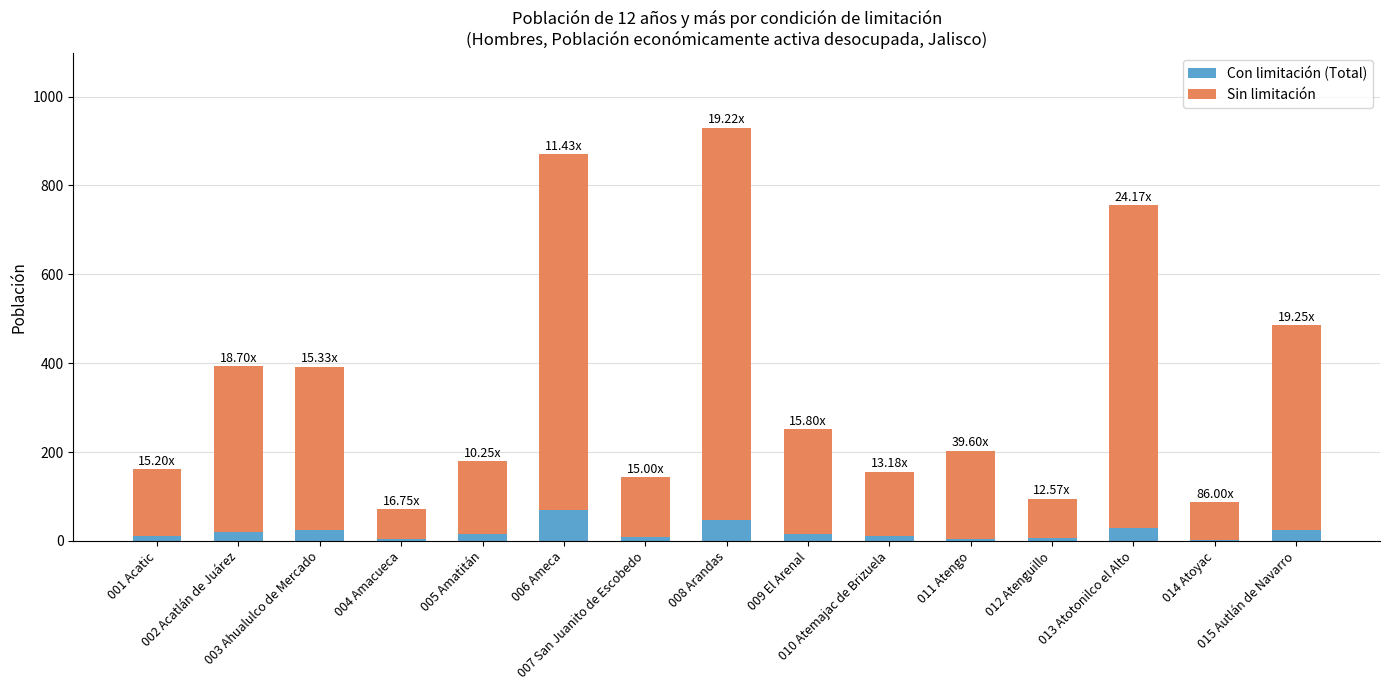

At which category is the sum across all series the highest?

008 Arandas